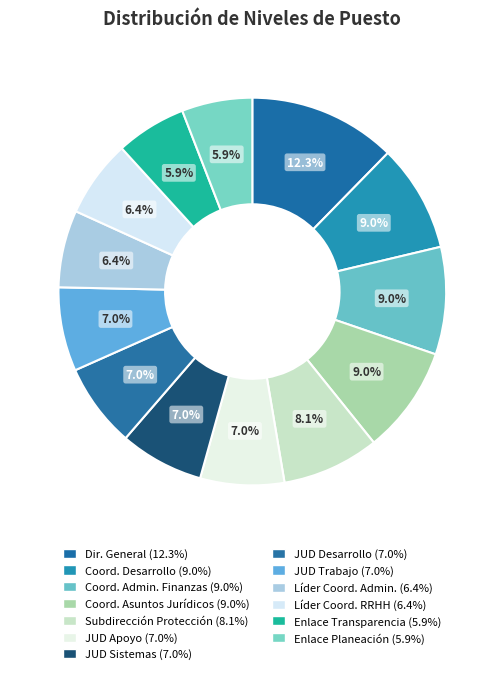

How many slices are in this pie chart?

13